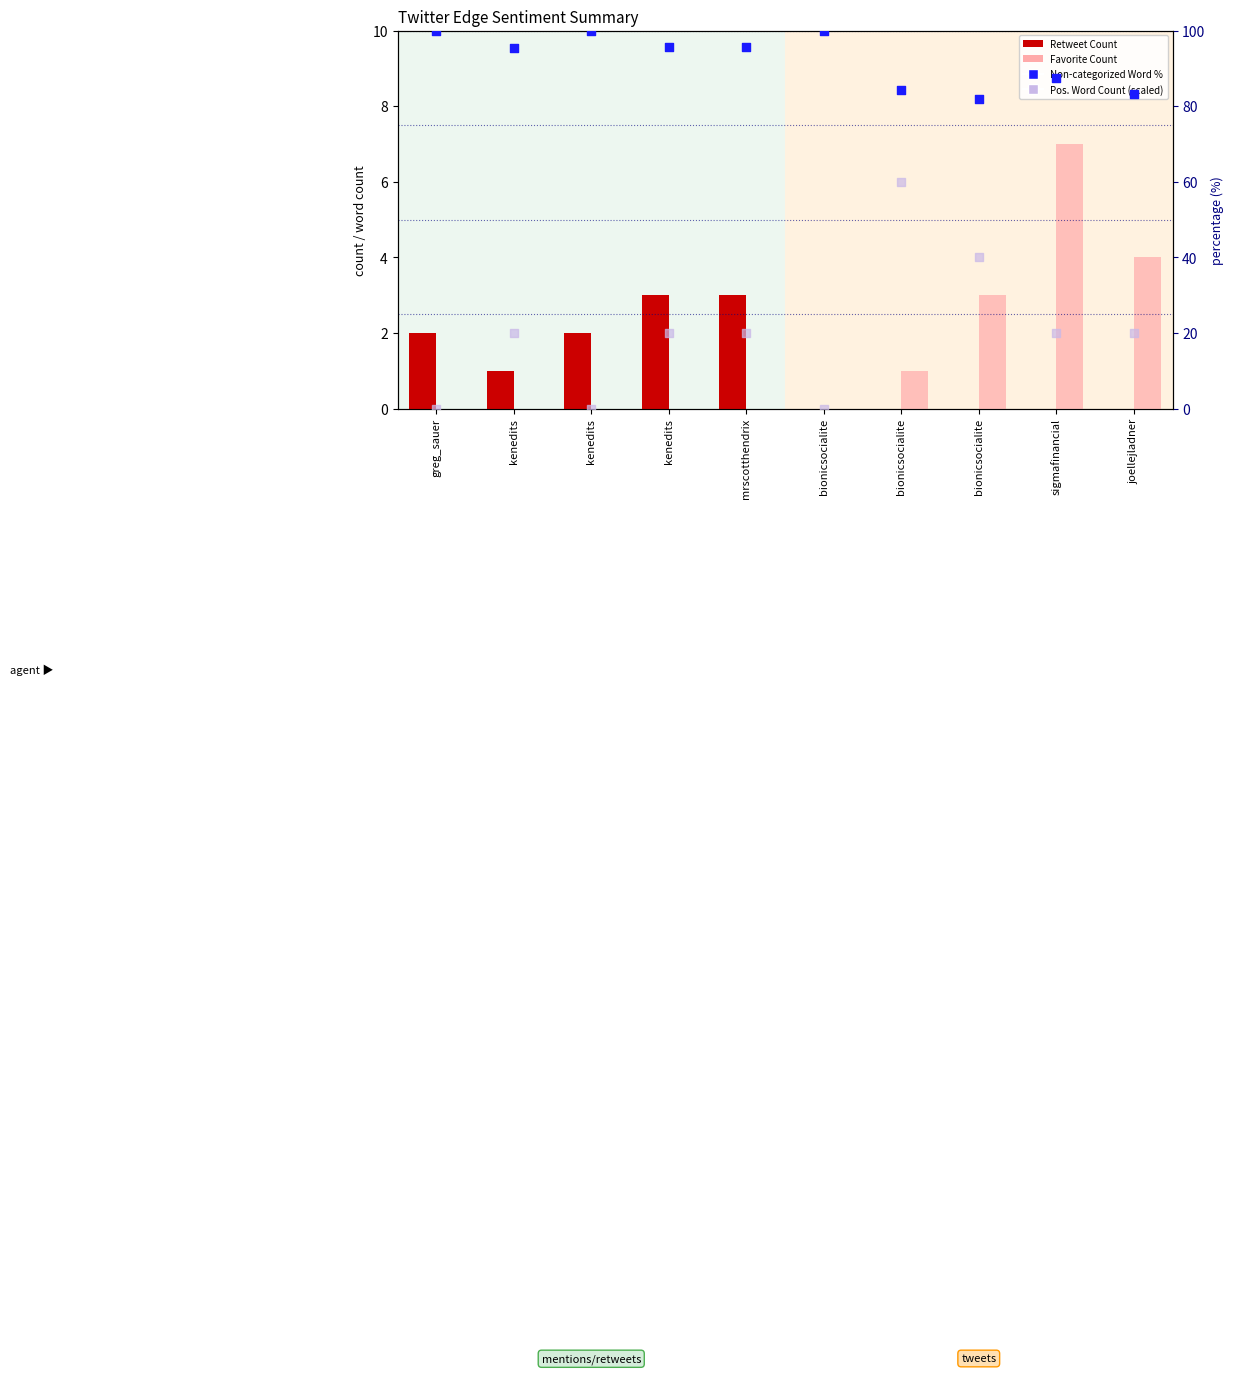

Is the value of Non-categorized Word % at sigmafinancial greater than the value of Favorite Count at kenedits?

Yes